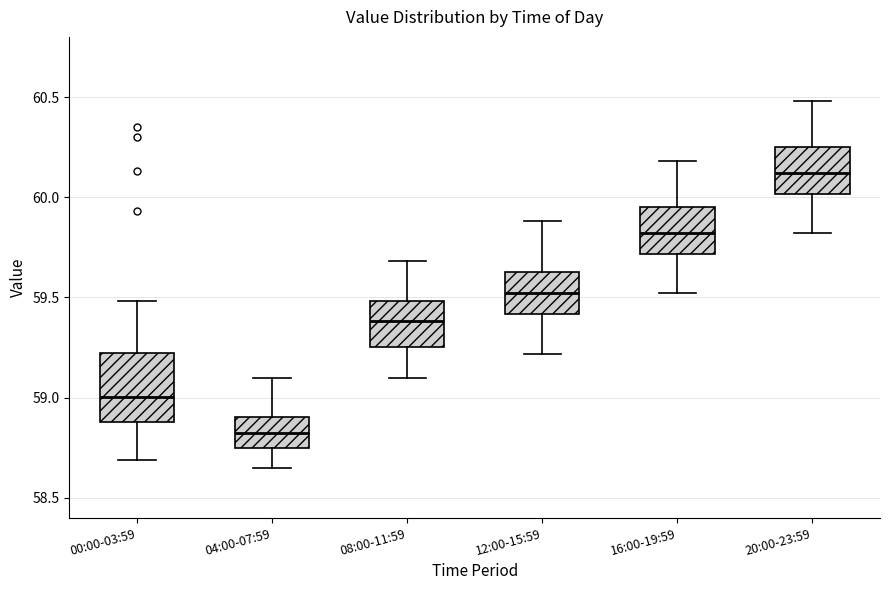

Which box's median line is the lowest?

04:00-07:59